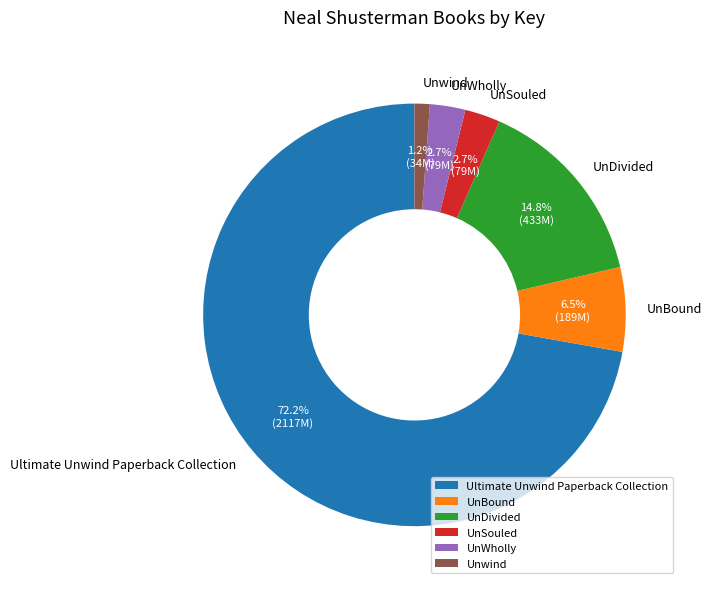

Is the sum of UnDivided and Unwind greater than half?

No